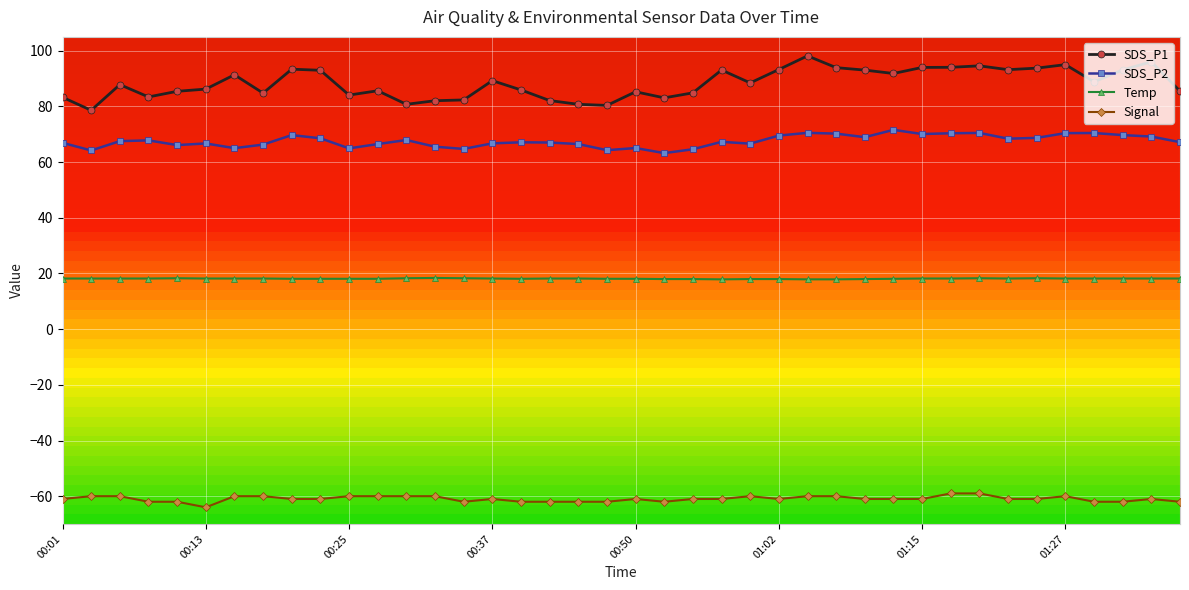

At which category is the sum across all series the highest?

26